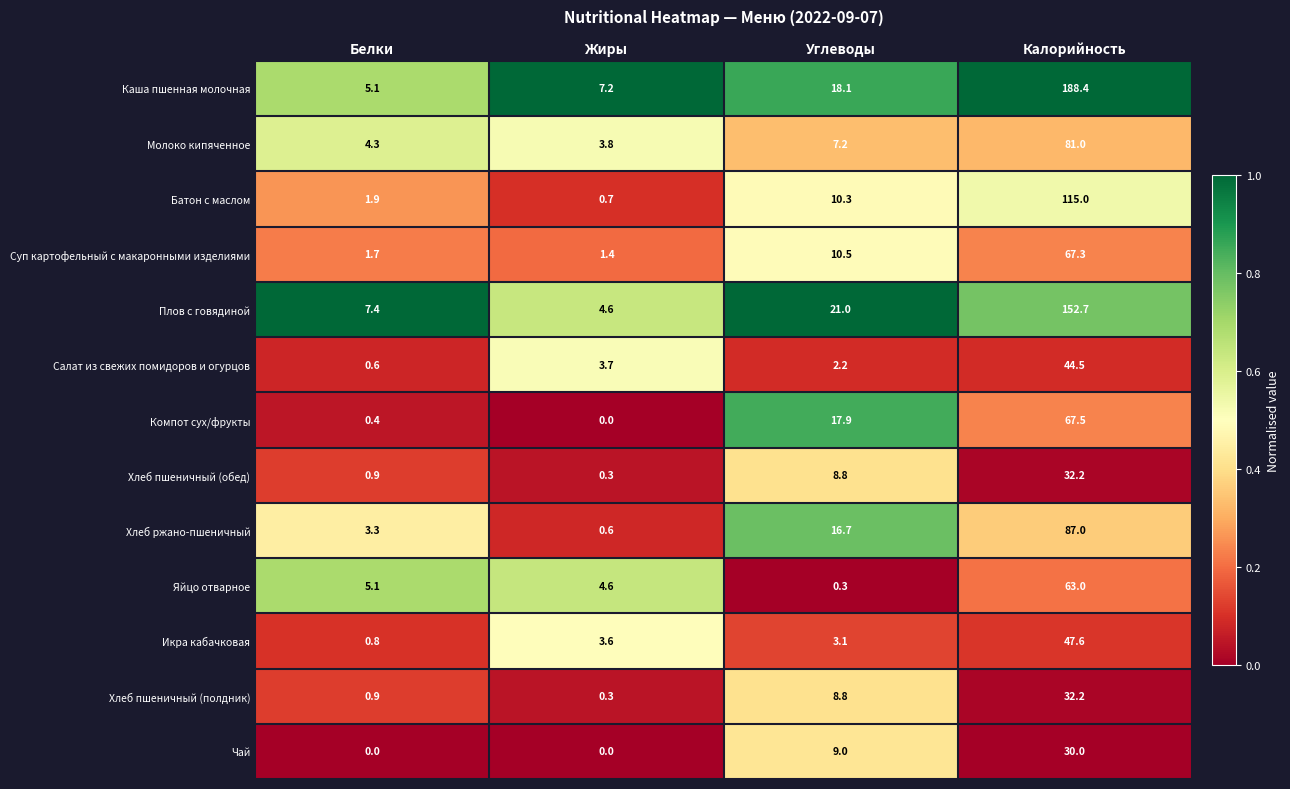

What is the difference between the maximum and second lowest values in the Чай series?

30.0